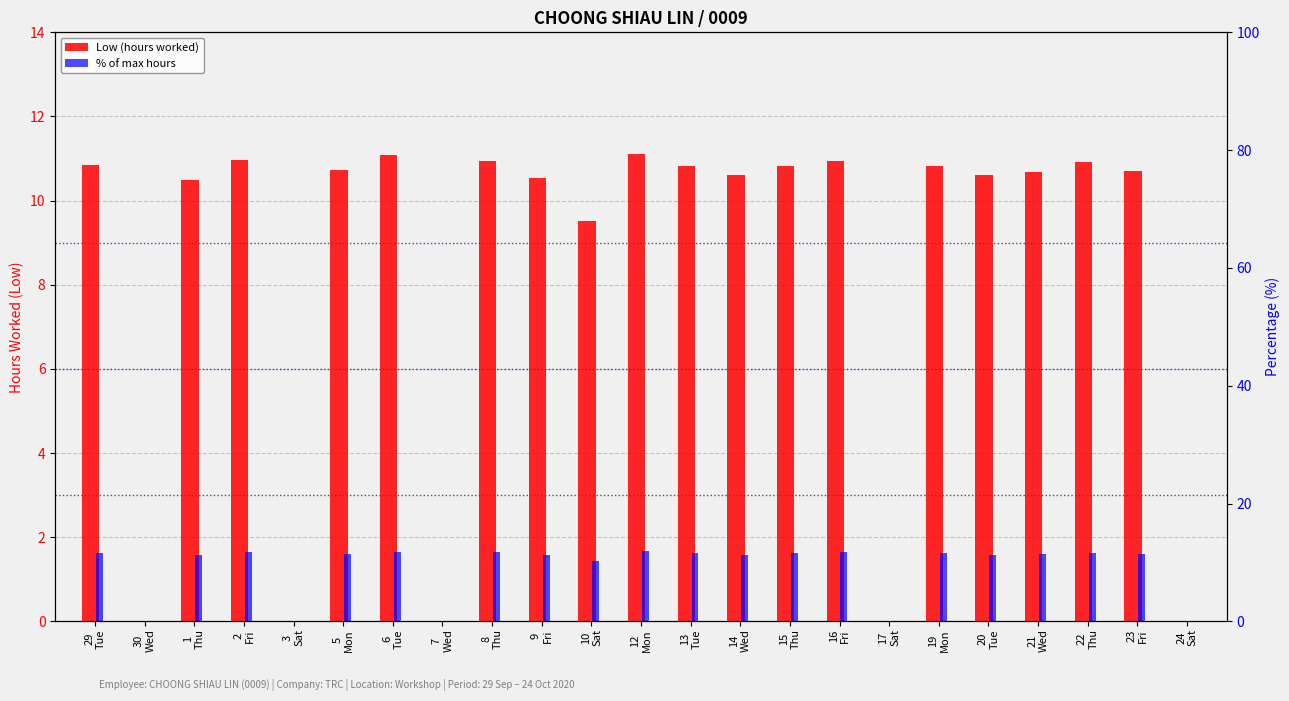

What is the sum of all % of max hours values?

29.0